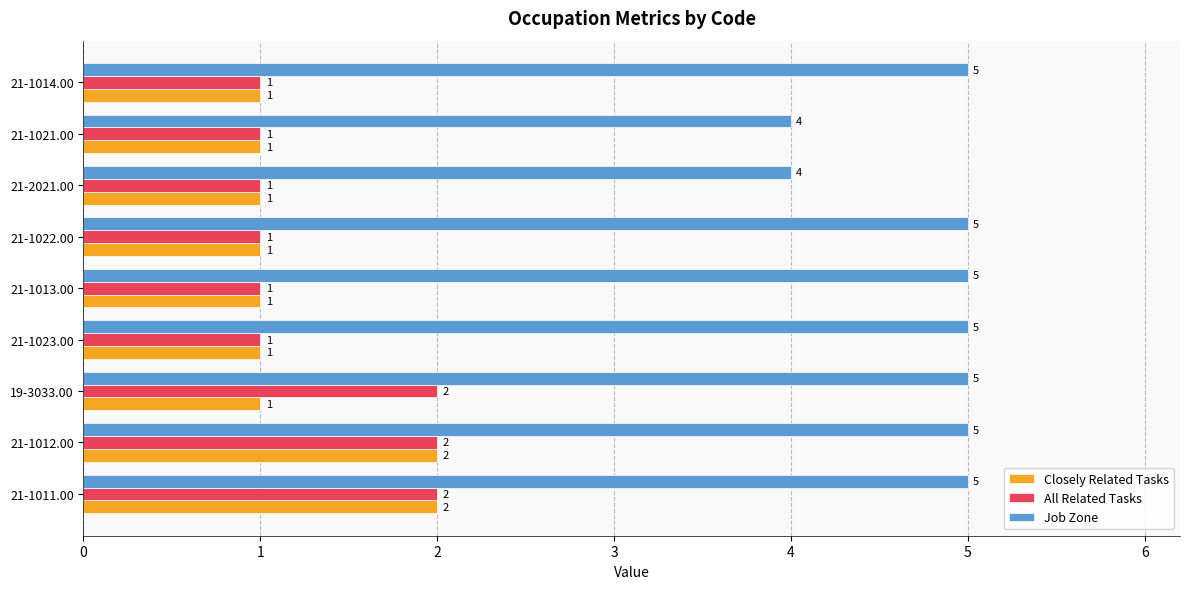

Is it true that Closely Related Tasks equals 4 at 21-1012.00?

False